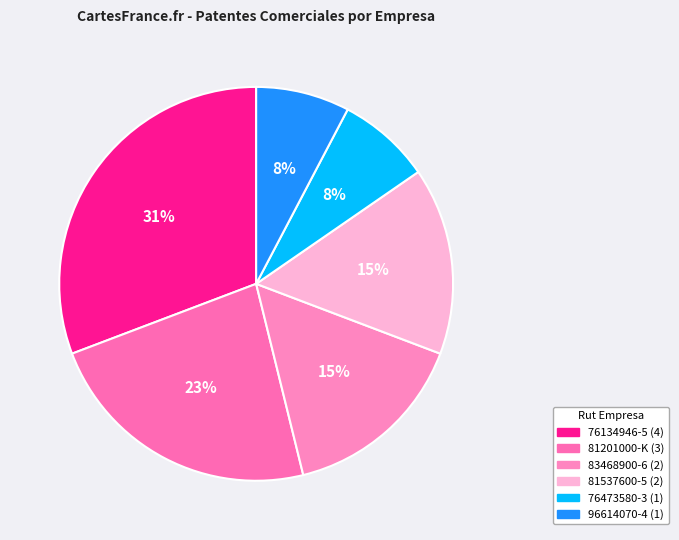

Count the number of slices in the pie.

6